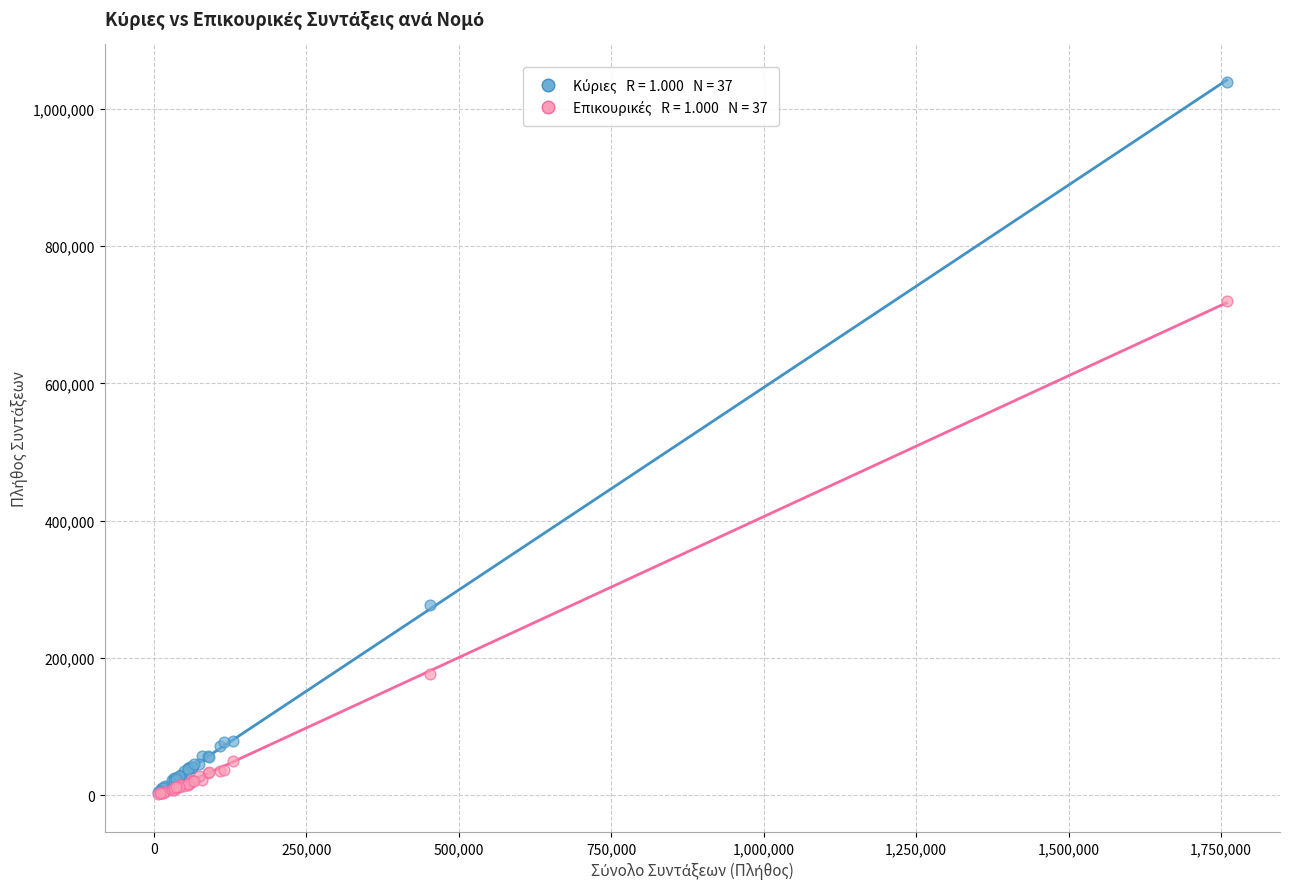

Across all series, what Y value is closest to 520710?

719466